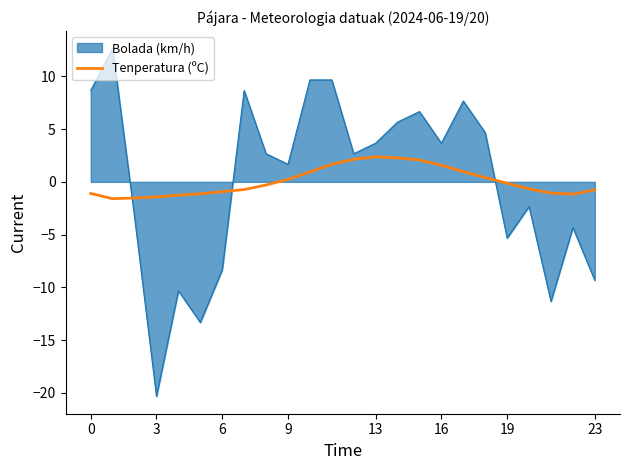

List the series in order of their peak value, highest first.

Bolada (km/h), Tenperatura (ºC)